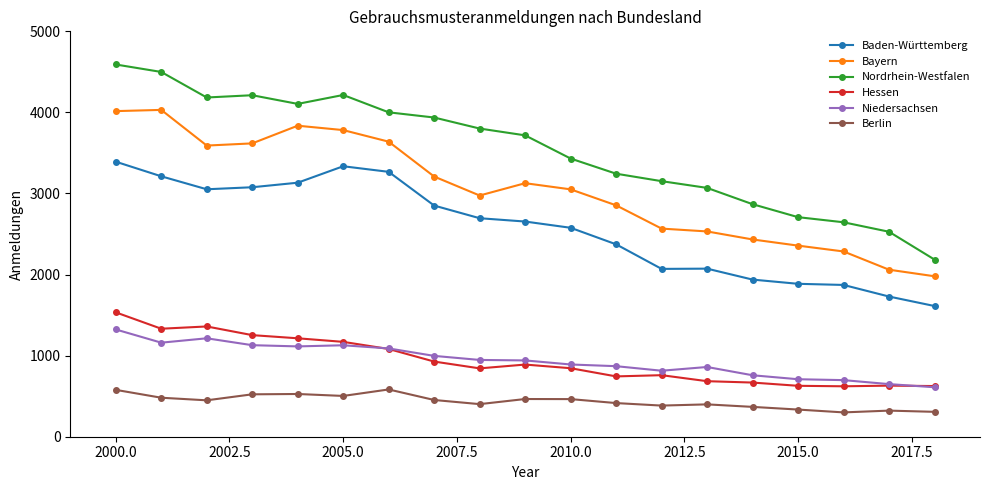

List the series in order of their peak value, lowest first.

Berlin, Niedersachsen, Hessen, Baden-Württemberg, Bayern, Nordrhein-Westfalen